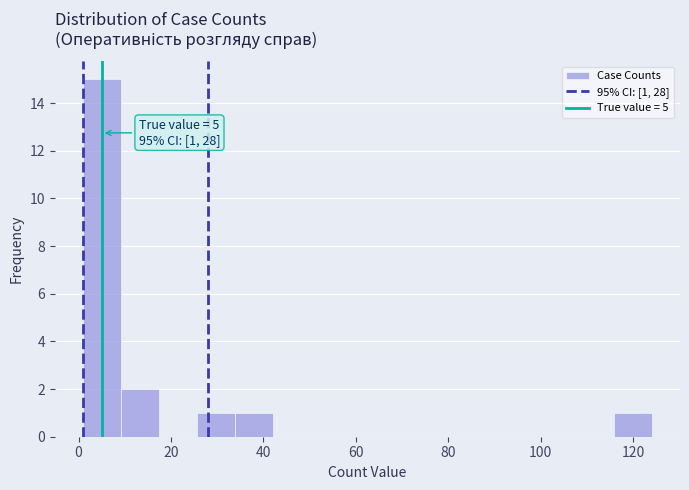

Which range on the x-axis has the tallest bar?

1.0 to 9.2